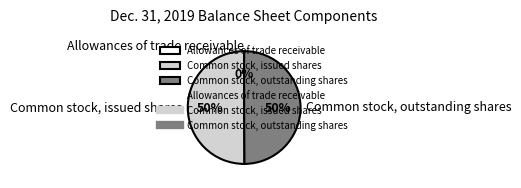

To the nearest percent, what portion does Common stock, outstanding shares represent?

50%